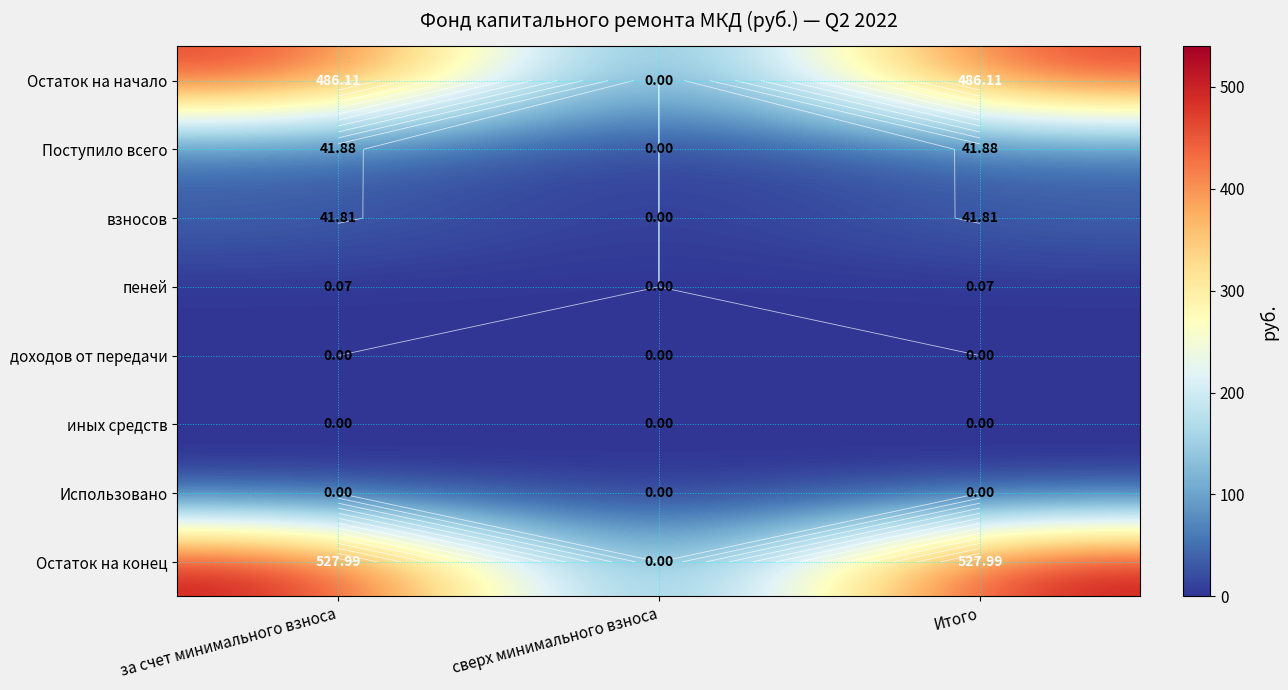

At how many categories does at least one series exceed 212?

2